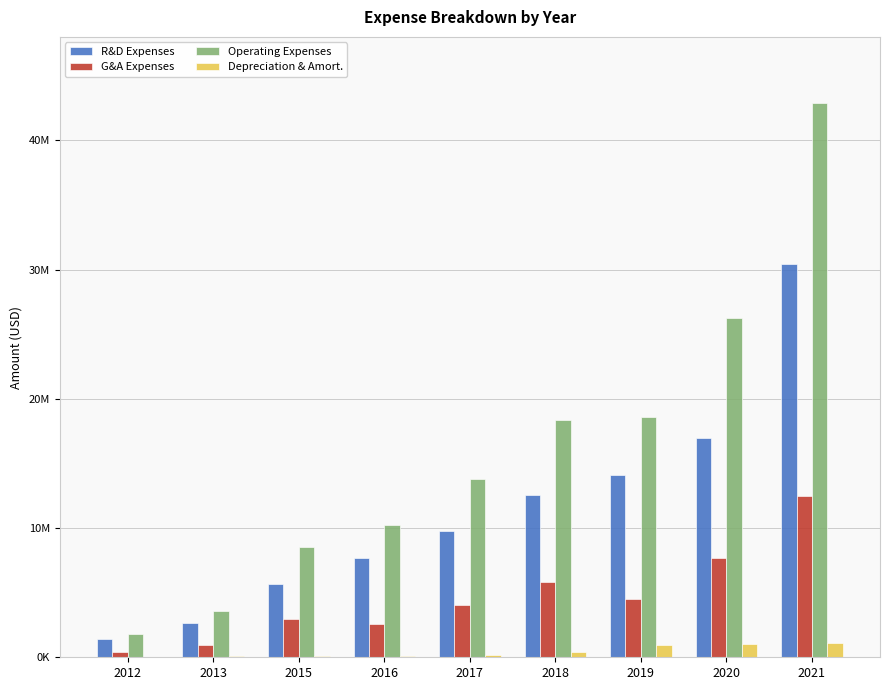

Are the bars horizontal?

No